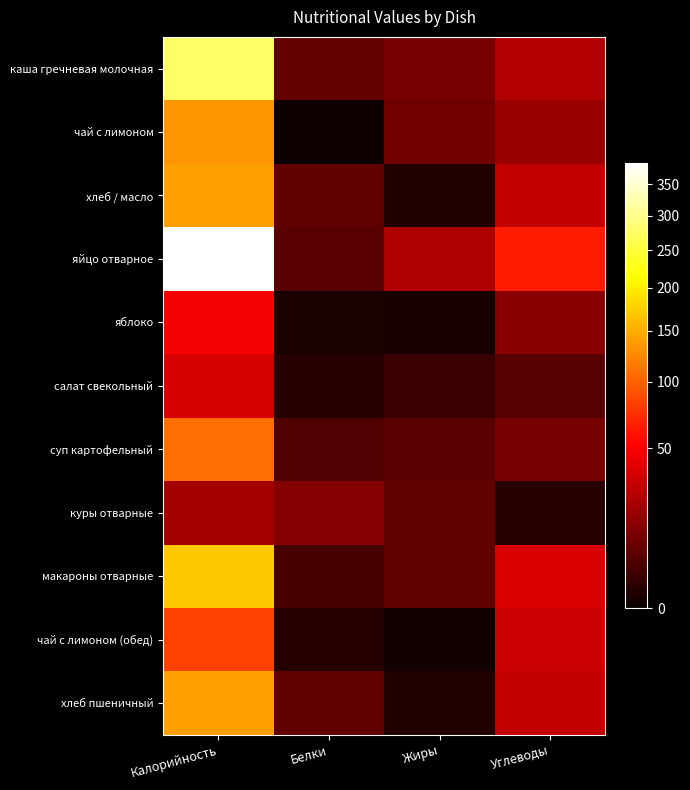

Reading left to right, what are all the values shown in this chart?

каша гречневая молочная: Калорийность=276.8	Белки=7.0	Жиры=10.4	Углеводы=24.8
чай с лимоном: Калорийность=132.8	Белки=0.0	Жиры=9.2	Углеводы=17.8
хлеб / масло: Калорийность=140.6	Белки=6.5	Жиры=0.5	Углеводы=29.5
яйцо отварное: Калорийность=386.0	Белки=5.4	Жиры=24.1	Углеводы=64.5
яблоко: Калорийность=47.0	Белки=0.3	Жиры=0.2	Углеводы=13.8
салат свекольный: Калорийность=36.2	Белки=0.8	Жиры=1.9	Углеводы=5.2
суп картофельный: Калорийность=108.6	Белки=4.4	Жиры=6.0	Углеводы=10.0
куры отварные: Калорийность=20.8	Белки=13.6	Жиры=6.5	Углеводы=0.7
макароны отварные: Калорийность=171.9	Белки=3.3	Жиры=6.6	Углеводы=37.5
чай с лимоном (обед): Калорийность=82.8	Белки=0.7	Жиры=0.1	Углеводы=32.0
хлеб пшеничный: Калорийность=140.6	Белки=6.5	Жиры=0.5	Углеводы=29.5